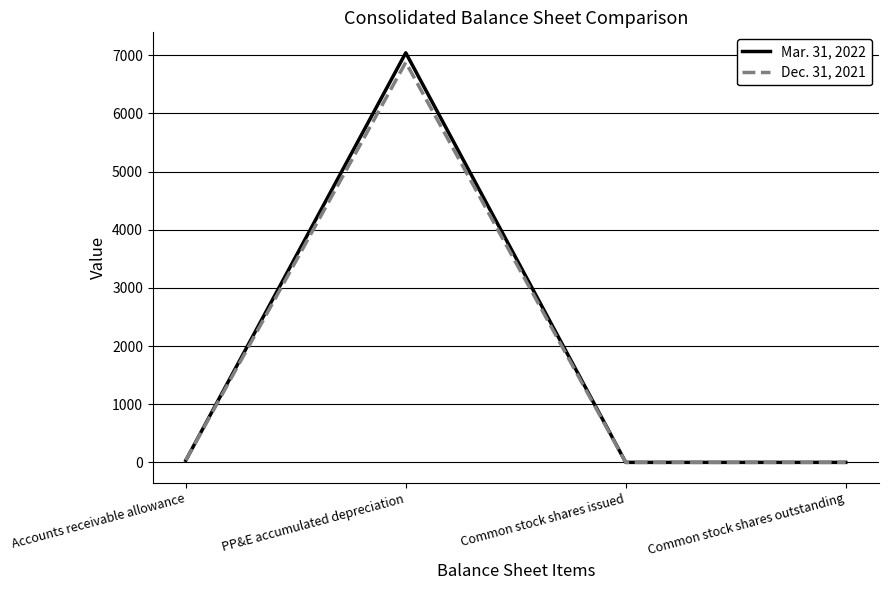

Which category has the highest value in the Dec. 31, 2021 series?

PP&E accumulated depreciation